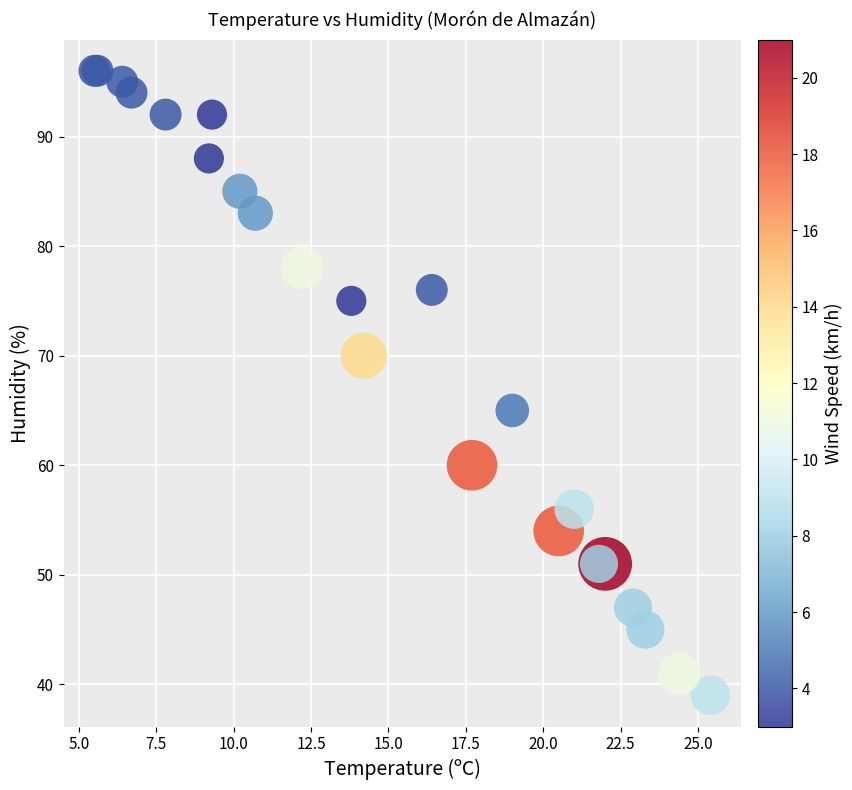

What Y value in the scatter plot is closest to 67?

65